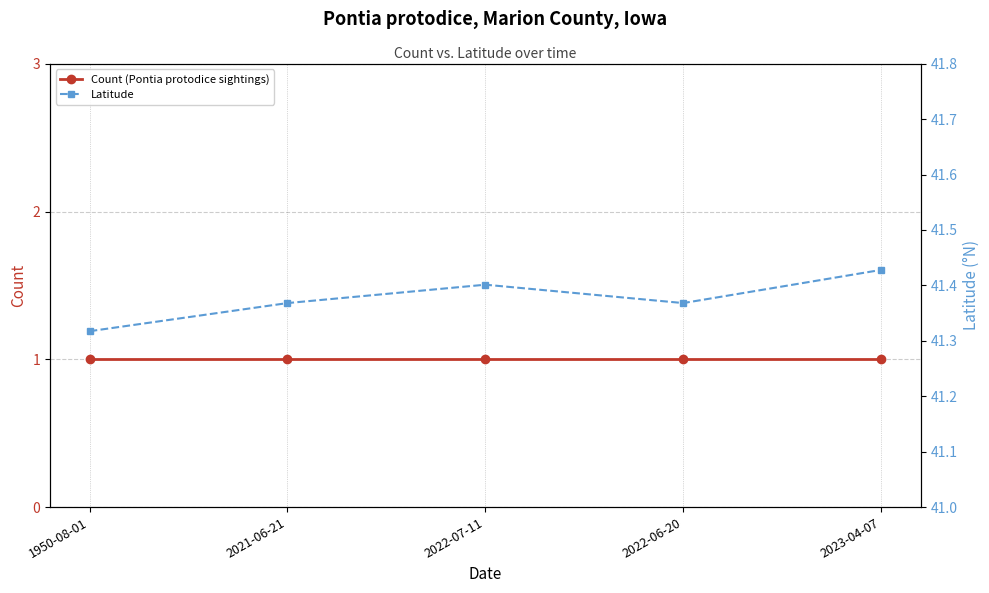

How many Latitude values are between 41 and 42?

5